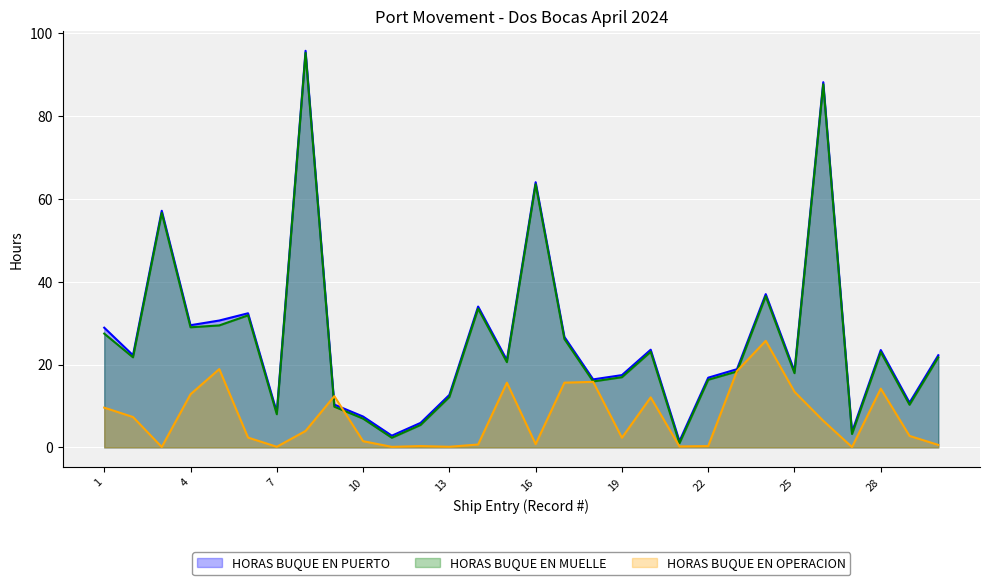

Is the value of HORAS BUQUE EN OPERACION at 8 greater than the value of HORAS BUQUE EN MUELLE at 23?

No